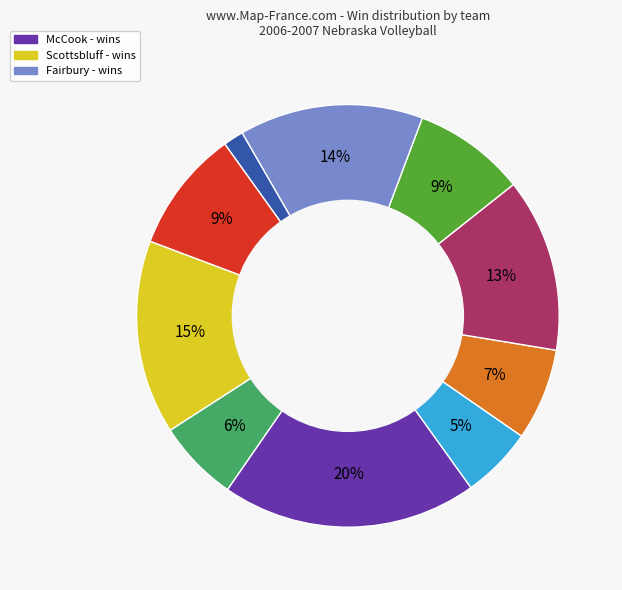

To the nearest percent, what is the average slice percentage?

10%